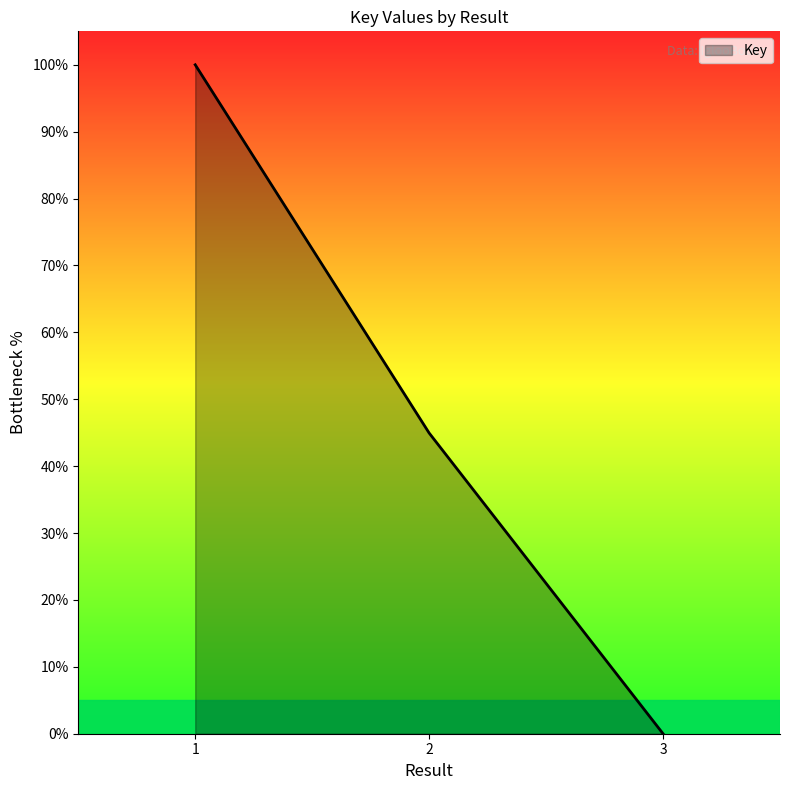

Does the chart have visible grid lines?

No